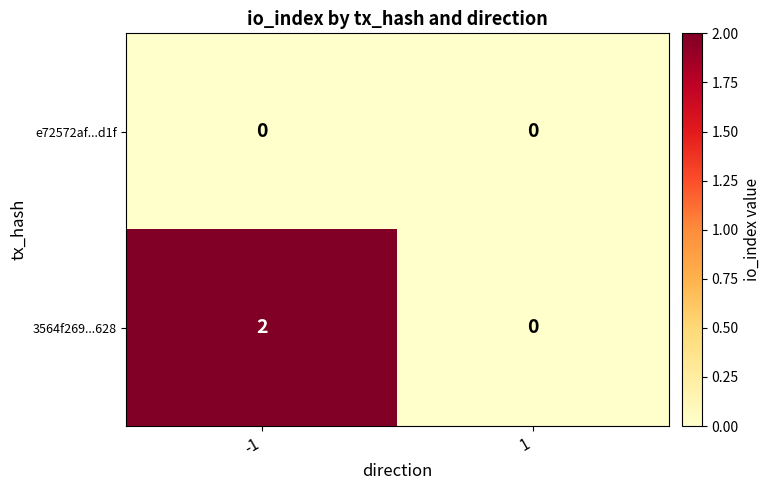

Which series has the largest total across all categories?

3564f269...628